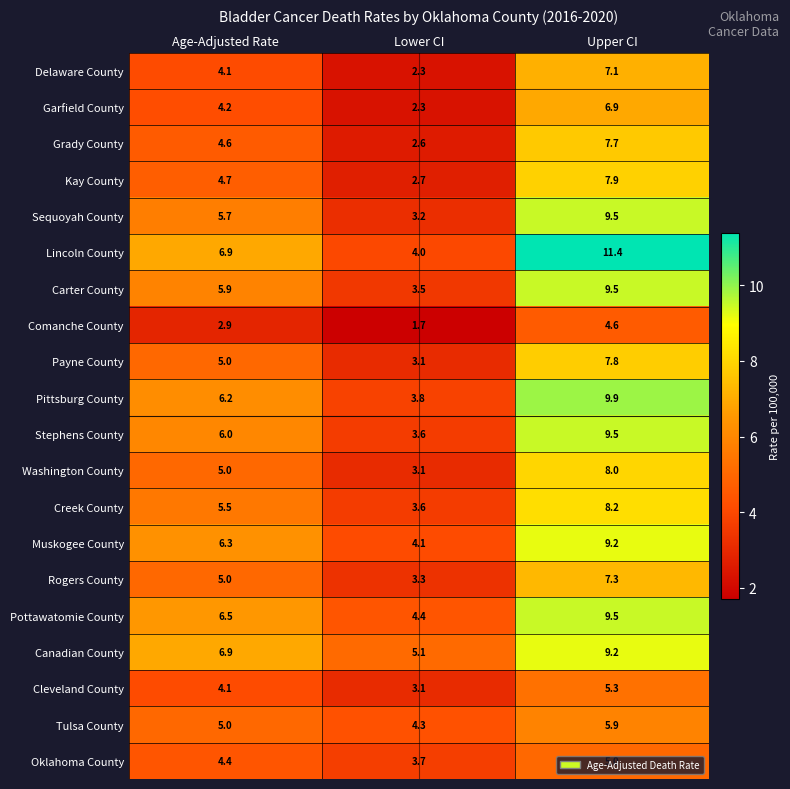

How many values in the Creek County series exceed 5?

2